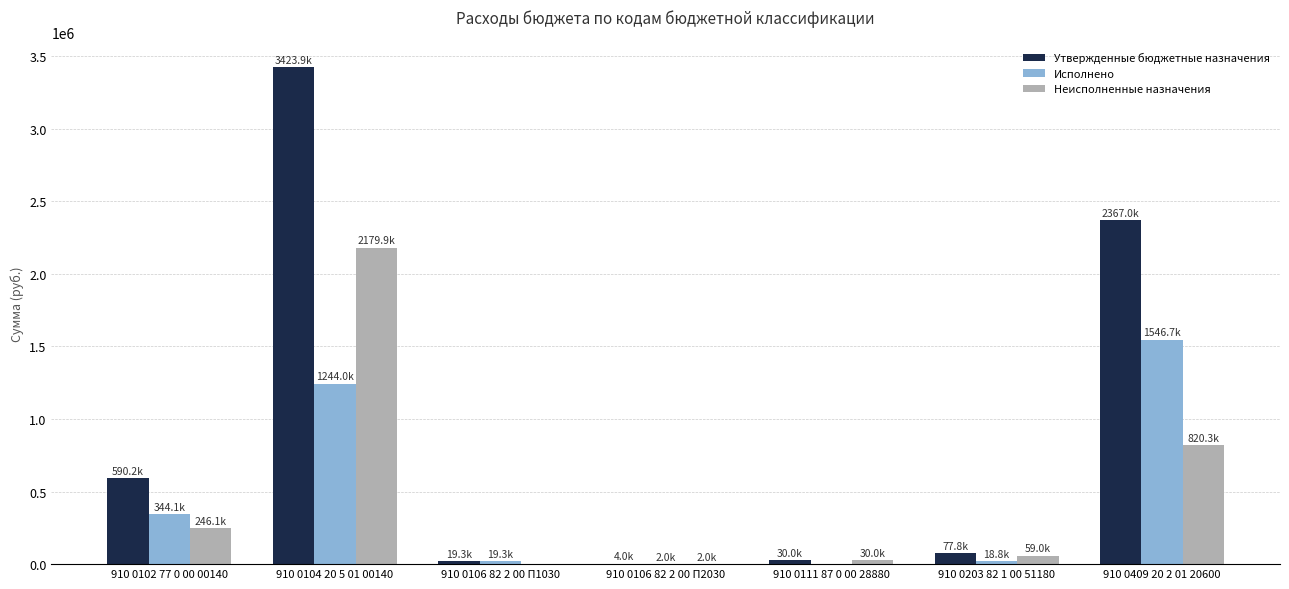

Which series has the largest total across all categories?

Утвержденные бюджетные назначения